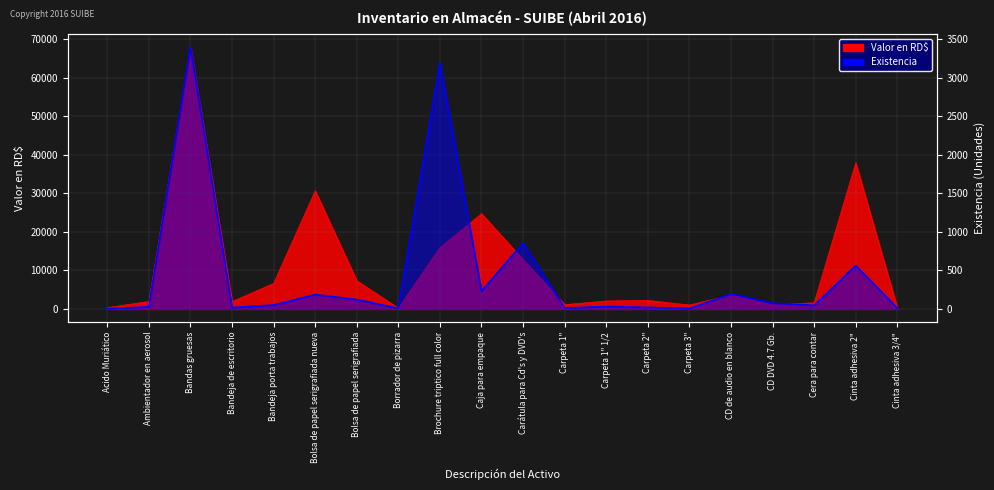

What is the label of the 6th point from the right?

Carpeta 3"